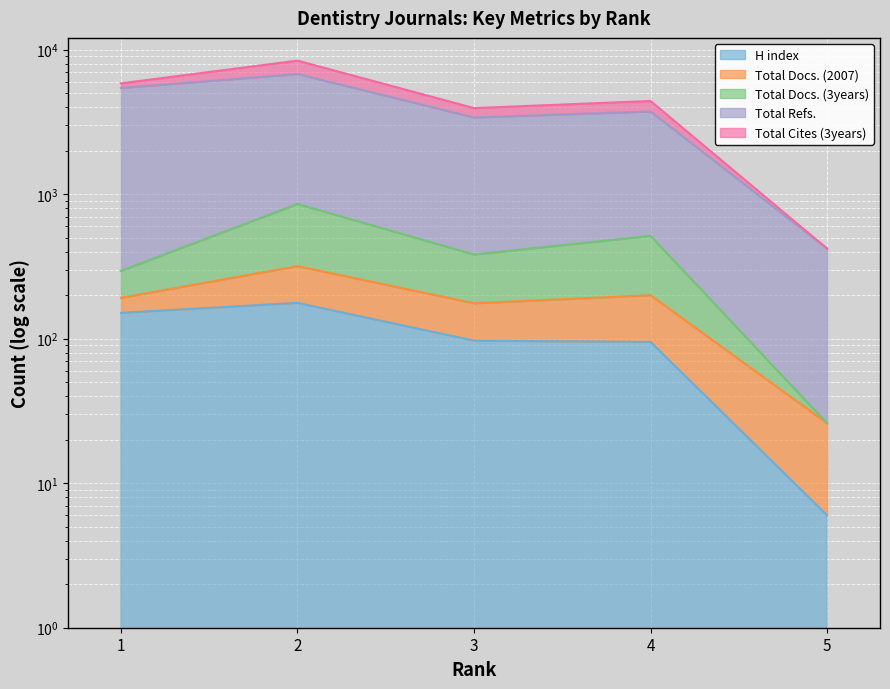

Is the value of H index at 2 greater than the value of Total Docs. (3years) at 5?

Yes